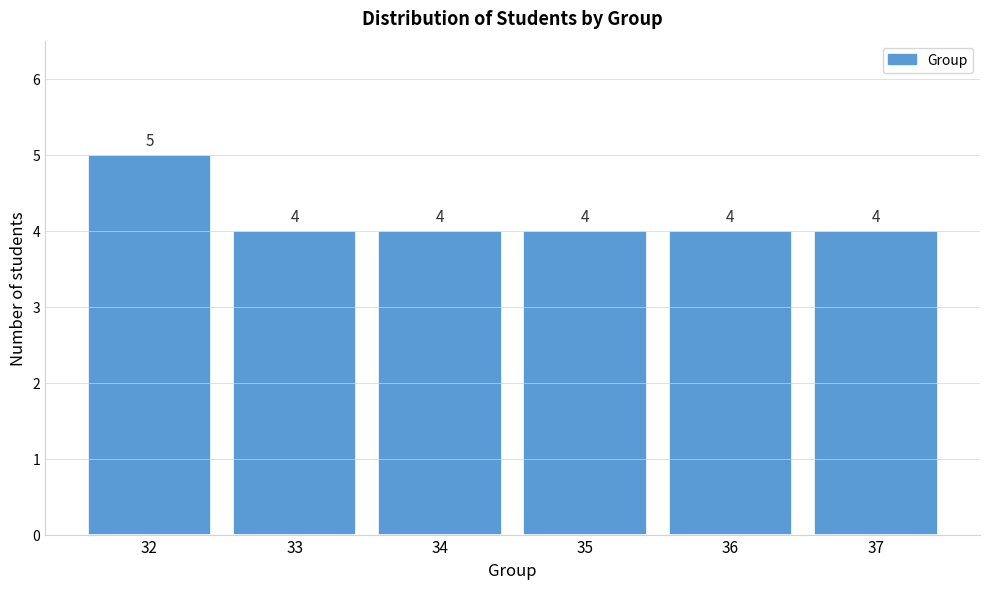

Reading left to right, transcribe all the data shown in this chart.

32=5	33=4	34=4	35=4	36=4	37=4